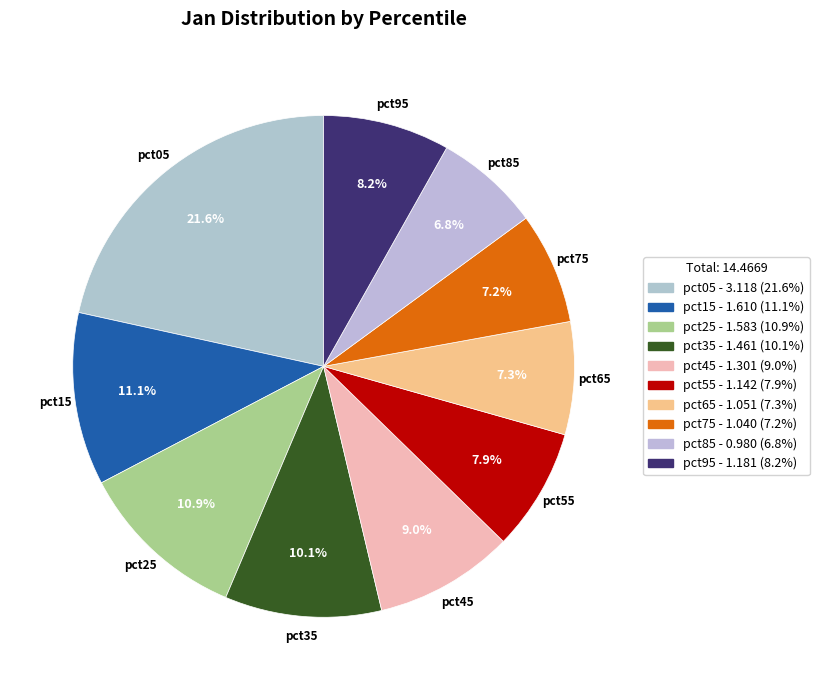

Count the number of slices in the pie.

10